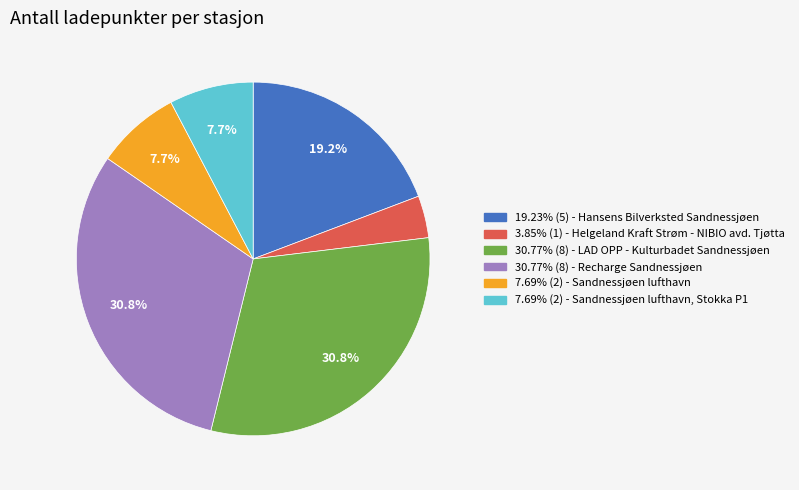

What is the total percentage of 30.77% (8) - LAD OPP - Kulturbadet Sandnessjøen and 7.69% (2) - Sandnessjøen lufthavn?

38.5%